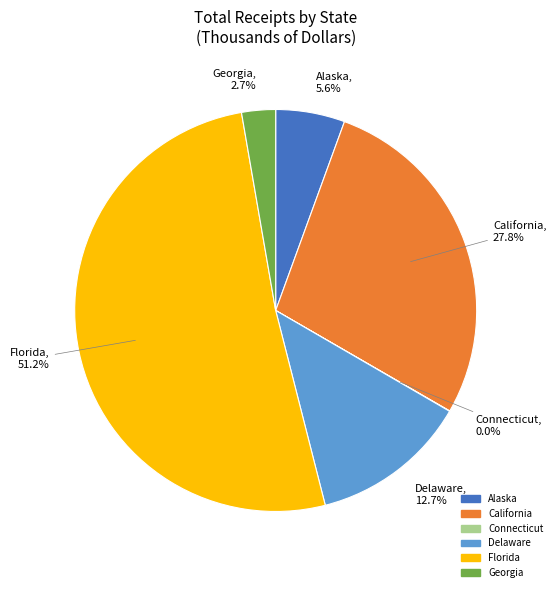

Between Alaska and California, which is larger?

California